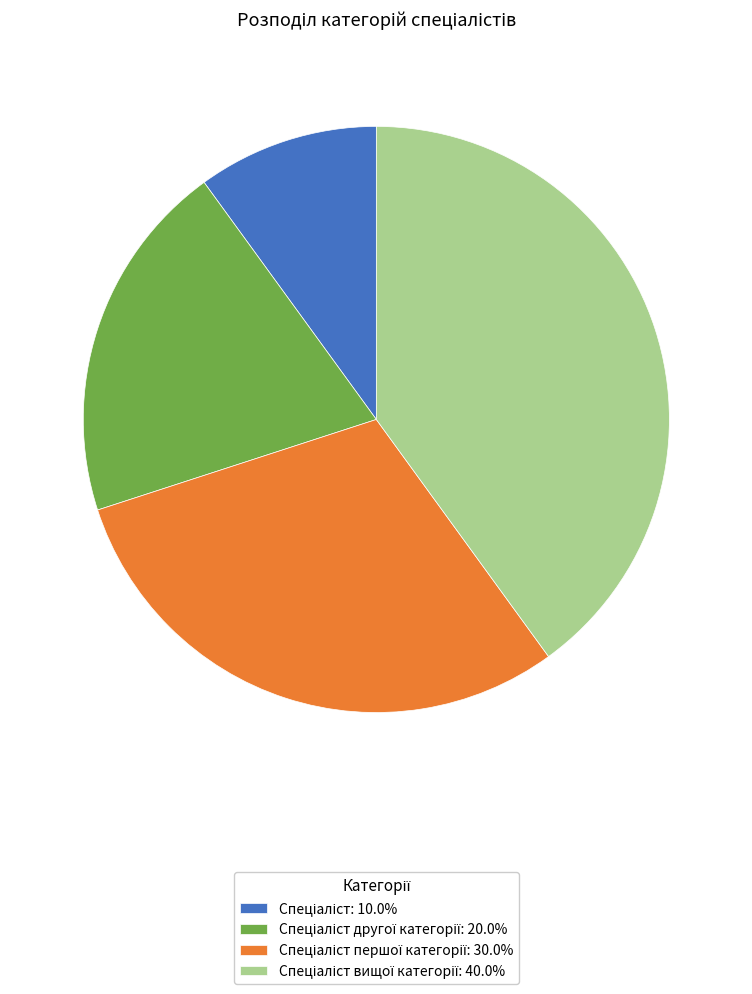

Is there a majority slice in this chart?

No